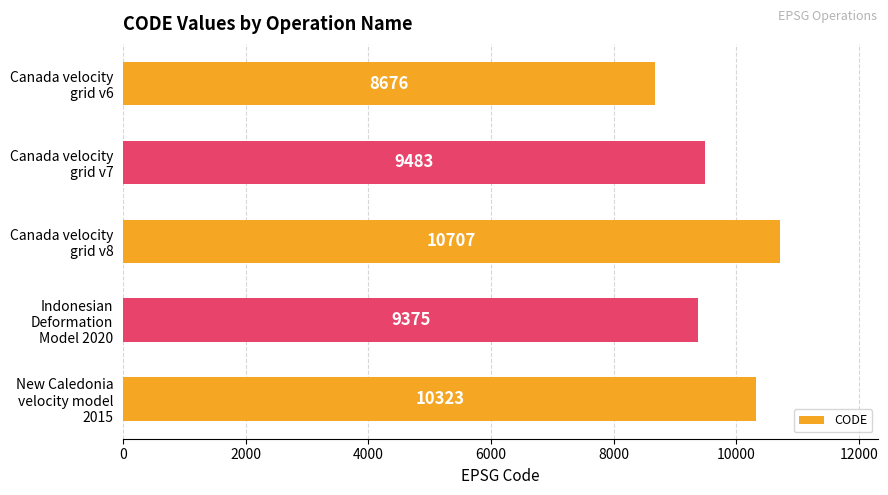

How many data points does each series have?

5